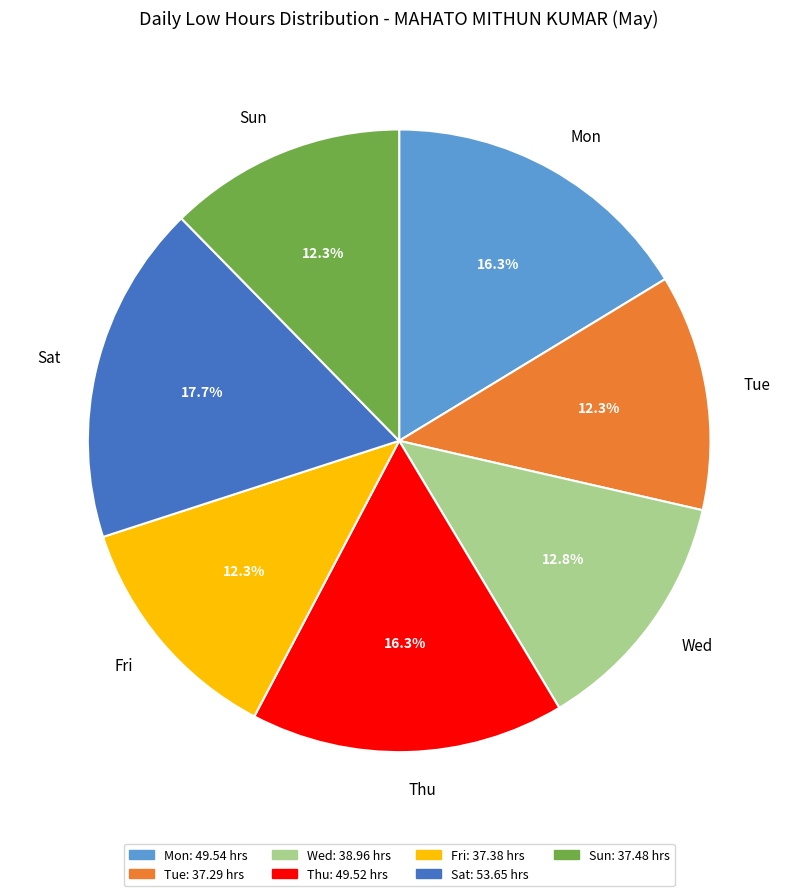

What is the ratio of the value at Tue to the value at Fri?

1.0